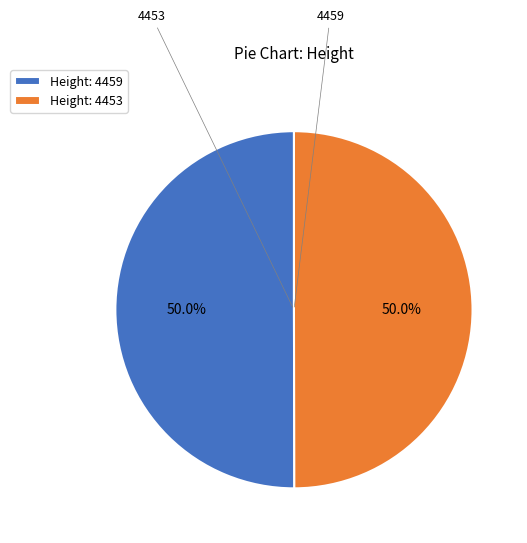

Combined, do Height: 4453 and Height: 4459 account for over 50%?

Yes